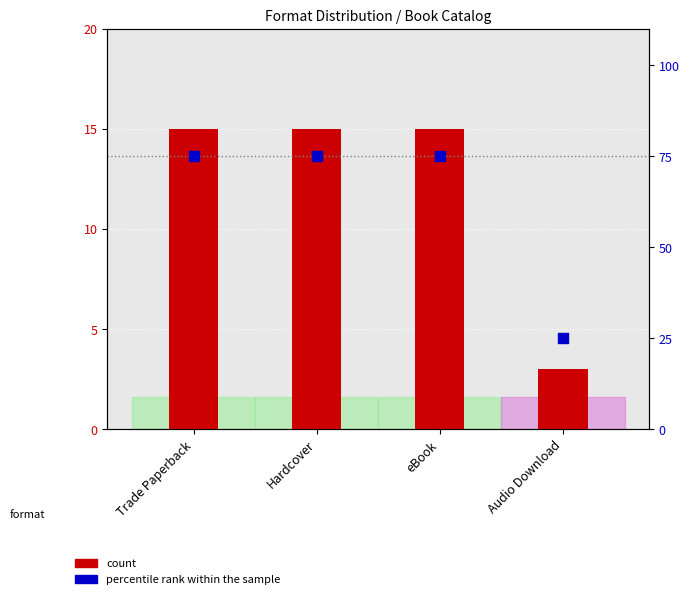

Is the value of percentile rank within the sample at Trade Paperback greater than the value of count at Hardcover?

Yes